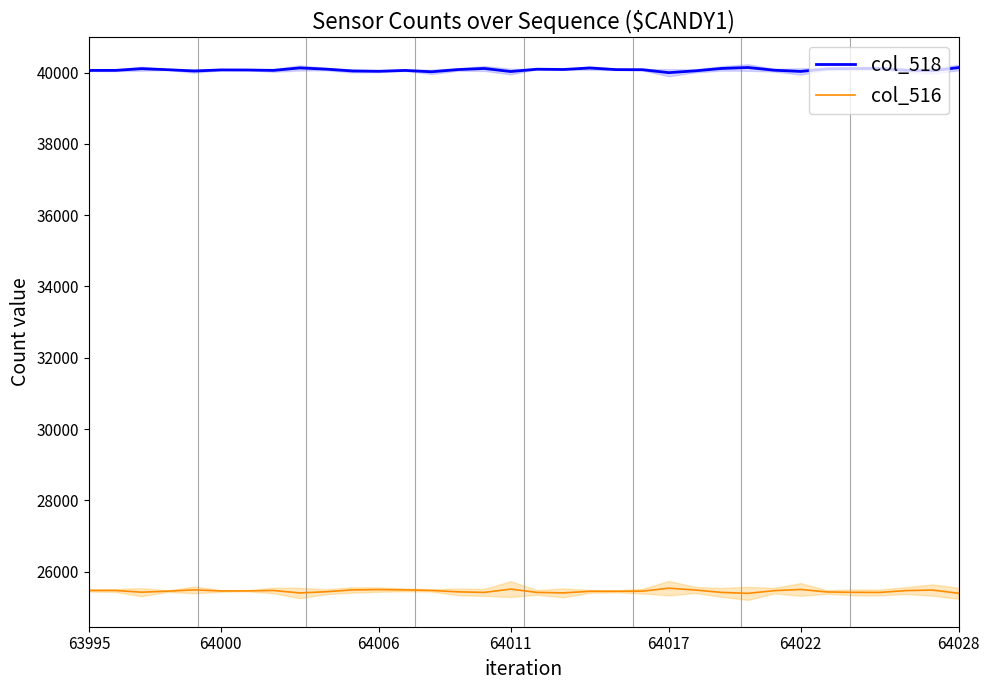

Which series has the largest total across all categories?

col_518